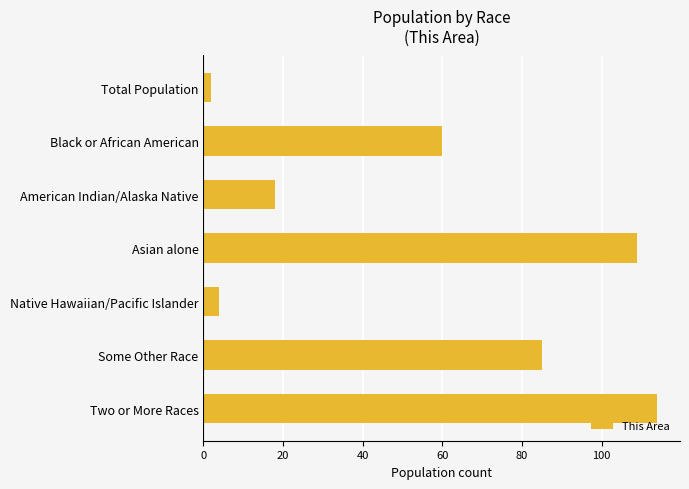

Where is the data nearest to the value 58?

Black or African American